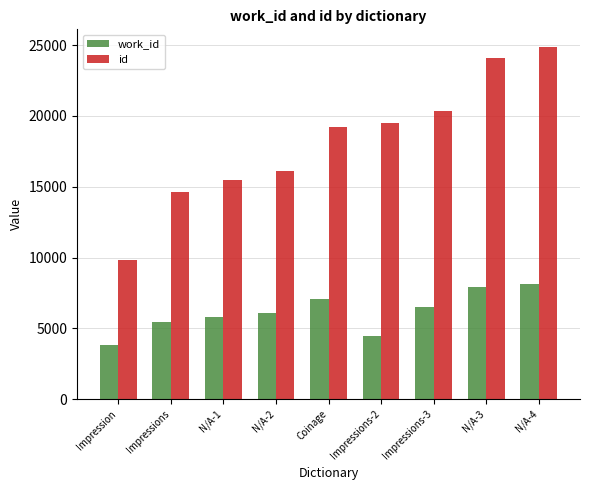

What is the label of the 8th bar from the left?

N/A-3